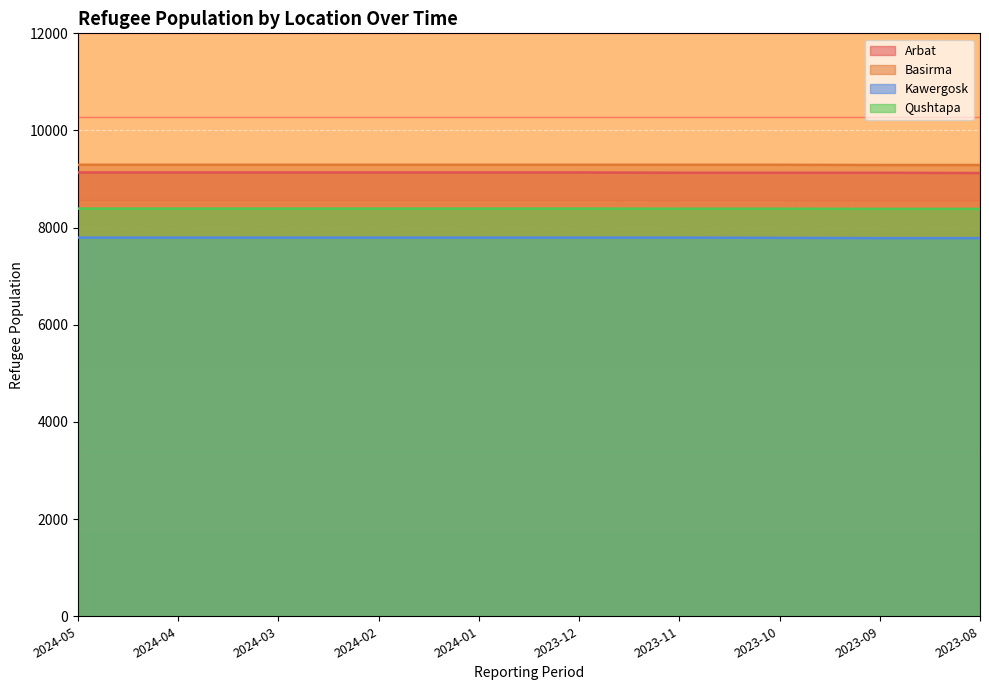

Which series has the largest total across all categories?

Basirma